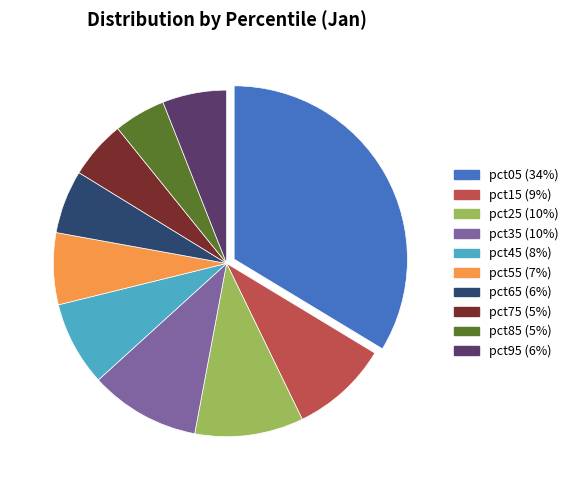

Which slice is the largest?

pct05